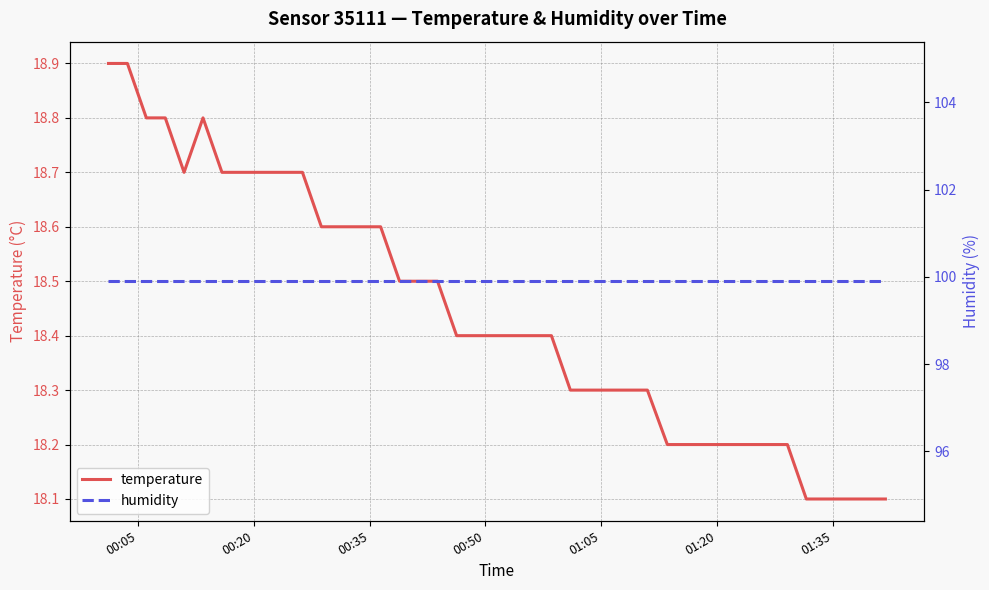

Reading left to right, list all the values displayed in this chart.

temperature: 18.9	18.9	18.8	18.8	18.7	18.8	18.7	18.7	18.7	18.7	18.7	18.6	18.6	18.6	18.6	18.5	18.5	18.5	18.4	18.4	18.4	18.4	18.4	18.4	18.3	18.3	18.3	18.3	18.3	18.2	18.2	18.2	18.2	18.2	18.2	18.2	18.1	18.1	18.1	18.1
humidity: 99.9	99.9	99.9	99.9	99.9	99.9	99.9	99.9	99.9	99.9	99.9	99.9	99.9	99.9	99.9	99.9	99.9	99.9	99.9	99.9	99.9	99.9	99.9	99.9	99.9	99.9	99.9	99.9	99.9	99.9	99.9	99.9	99.9	99.9	99.9	99.9	99.9	99.9	99.9	99.9